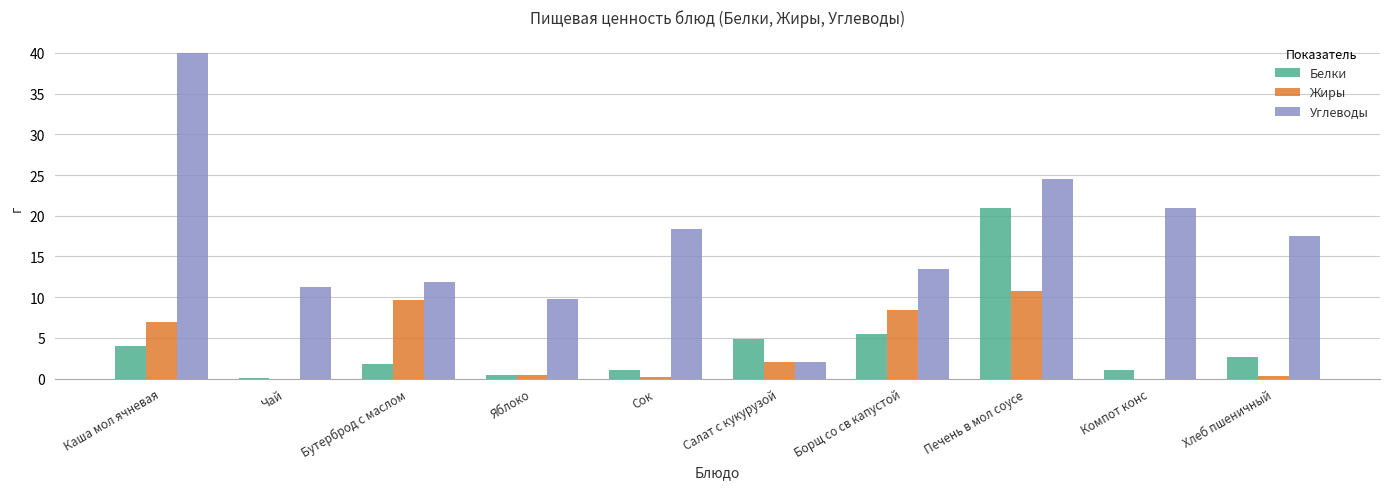

Which series changed the most between Каша мол ячневая and Бутерброд с маслом?

Углеводы